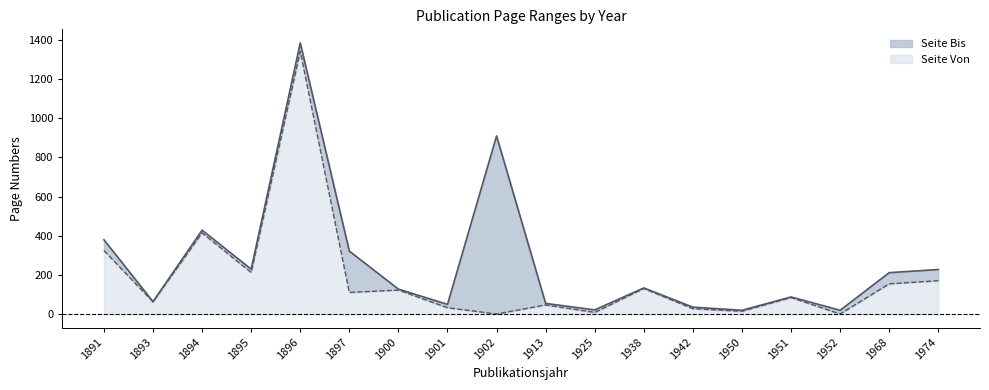

How many values in the Seite Von series are below 111?

9